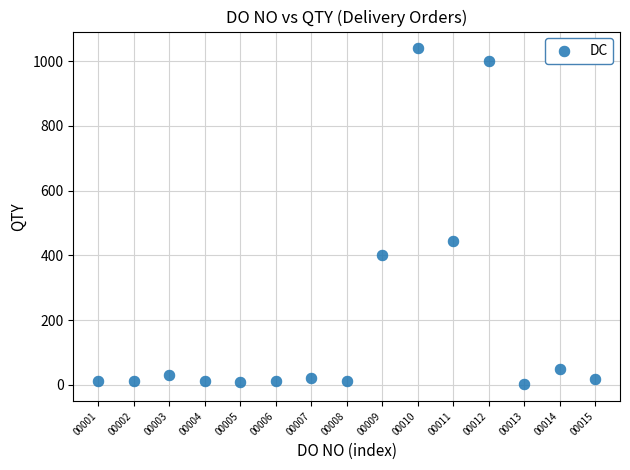

What is the range of Y values (max minus min)?

1039